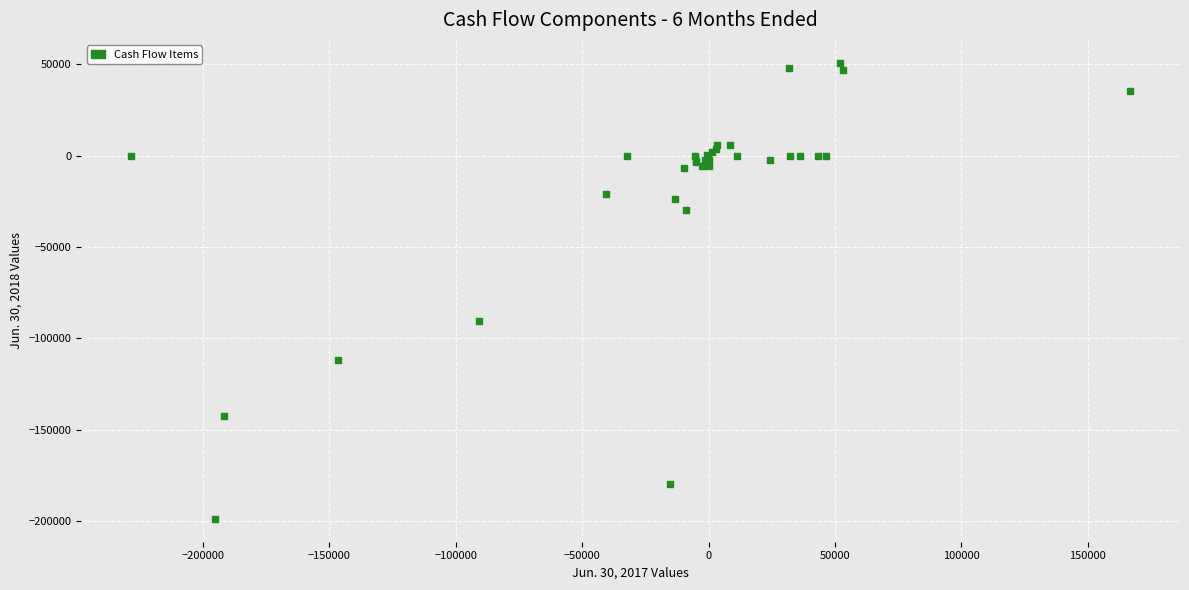

What Y value in the scatter plot is closest to -73937?

-90403